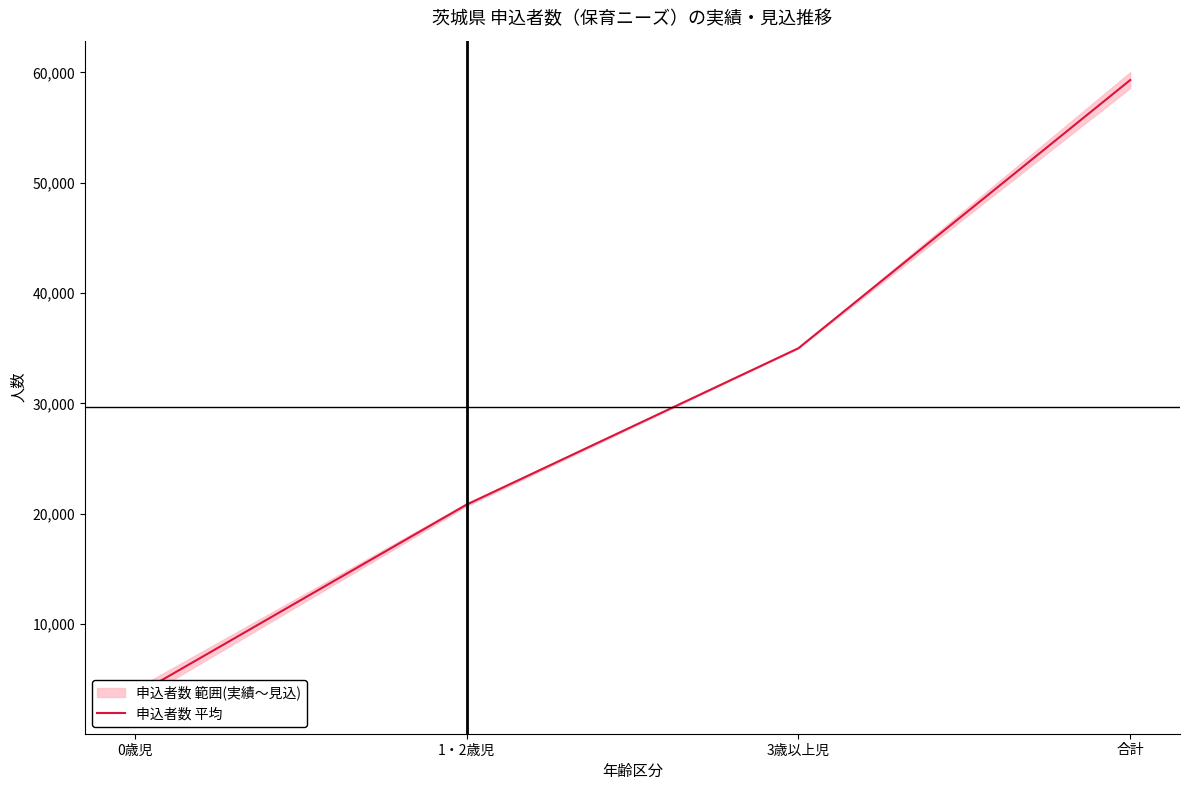

What is the average value?

29651.7